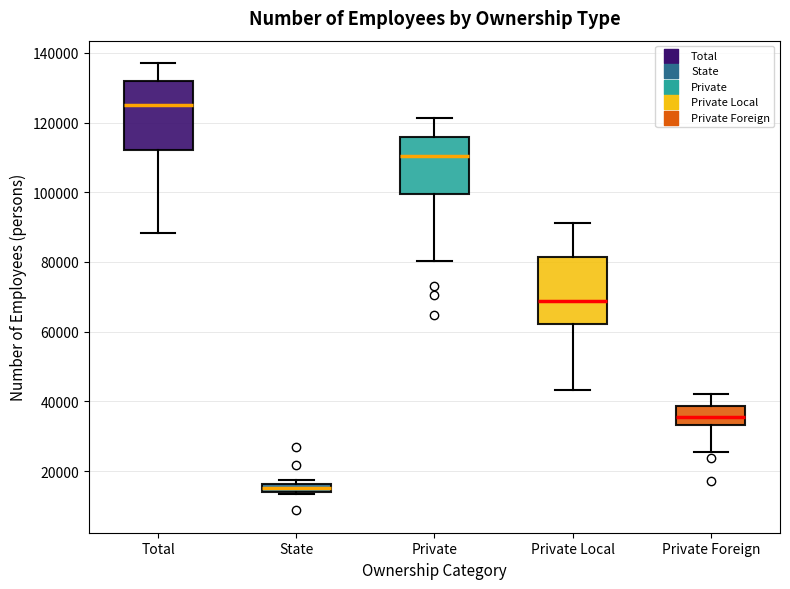

Where does the lower whisker of the box for Private Local end on the y-axis? The values are not printed on the chart, so give them approximately, as read against the axis.

44000